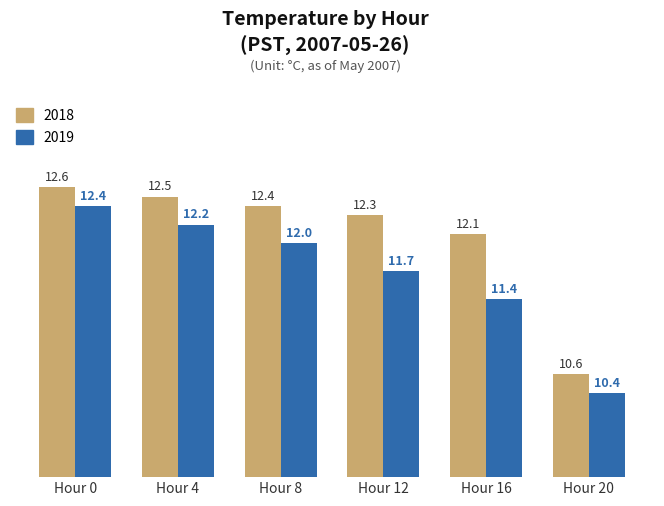

Reading left to right, extract all data points from this chart.

2018: 12.6	12.5	12.4	12.3	12.1	10.6
2019: 12.4	12.2	12.0	11.7	11.4	10.4